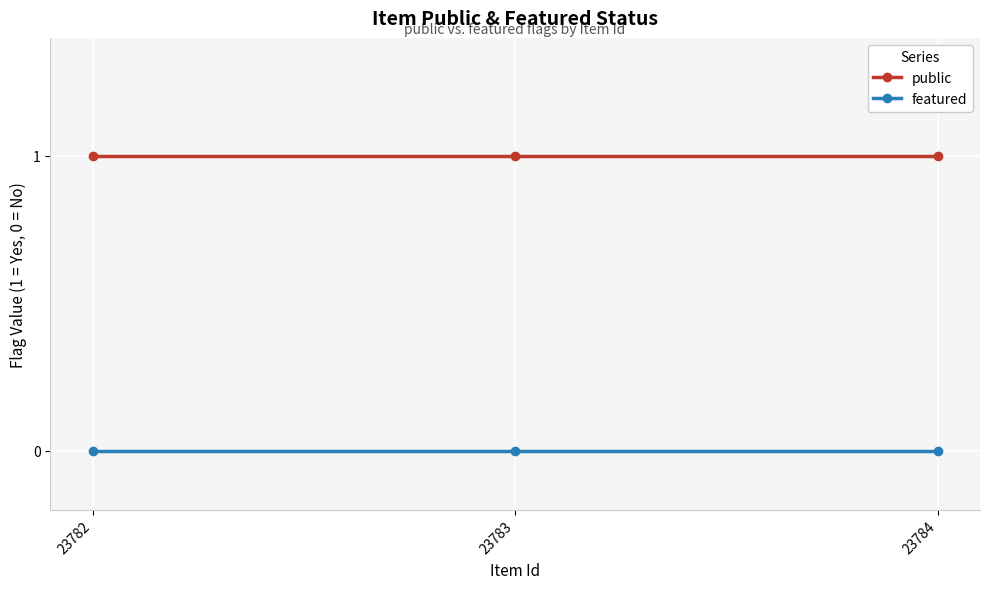

List the series in order of their overall mean, highest first.

public, featured